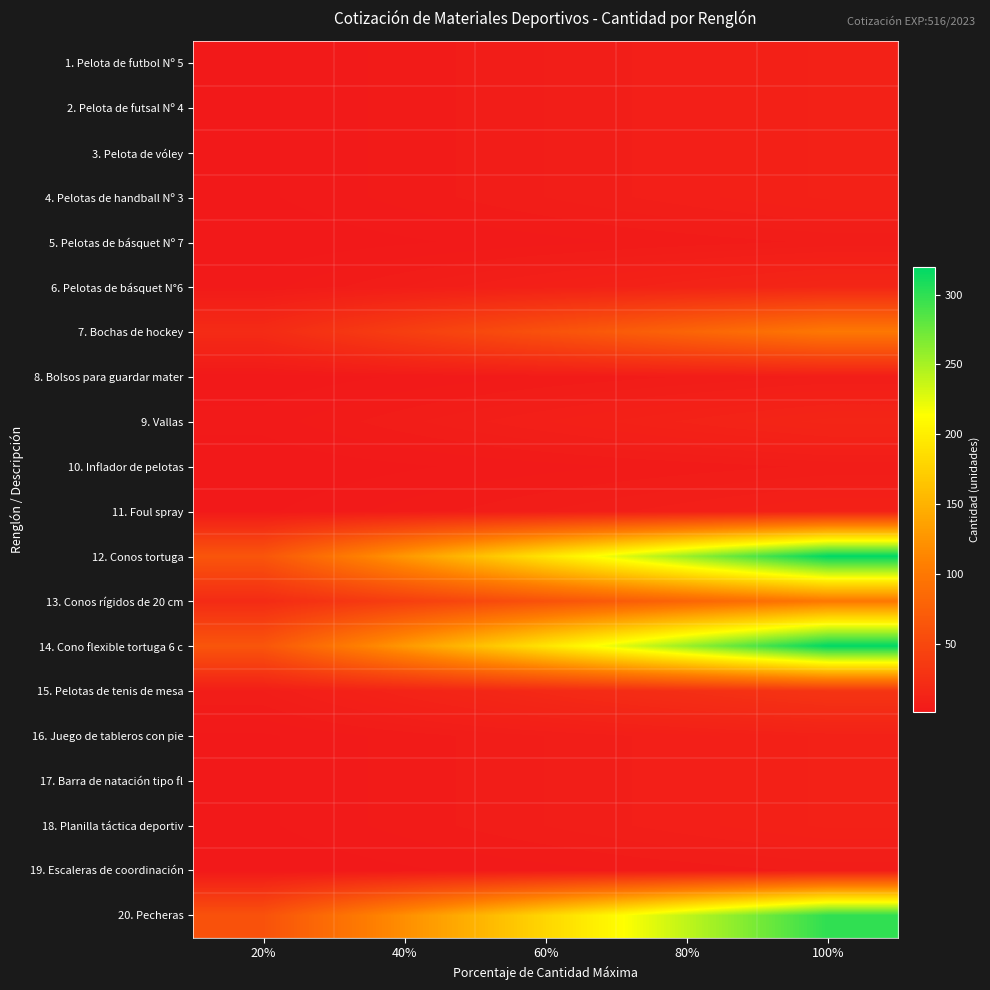

At 40%, list the series in order from smallest to largest.

5. Pelotas de básquet Nº 7, 10. Inflador de pelotas, 19. Escaleras de coordinación, 8. Bolsos para guardar mater, 1. Pelota de futbol Nº 5, 2. Pelota de futsal Nº 4, 3. Pelota de vóley, 4. Pelotas de handball Nº 3, 11. Foul spray, 16. Juego de tableros con pie, 17. Barra de natación tipo fl, 18. Planilla táctica deportiv, 9. Vallas, 6. Pelotas de básquet N°6, 15. Pelotas de tenis de mesa, 7. Bochas de hockey, 13. Conos rígidos de 20 cm, 20. Pecheras, 12. Conos tortuga, 14. Cono flexible tortuga 6 c